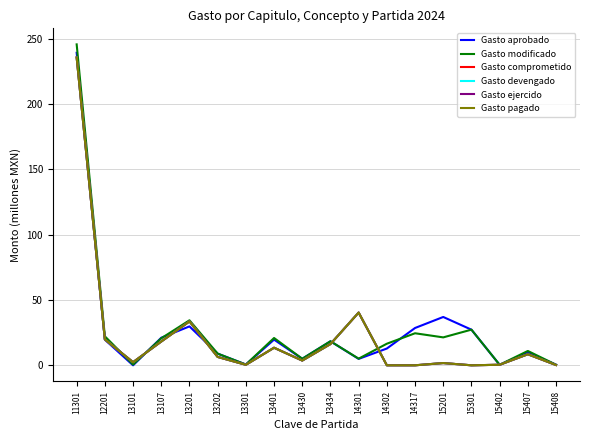

What is the total value across all series at 13401?

94.4